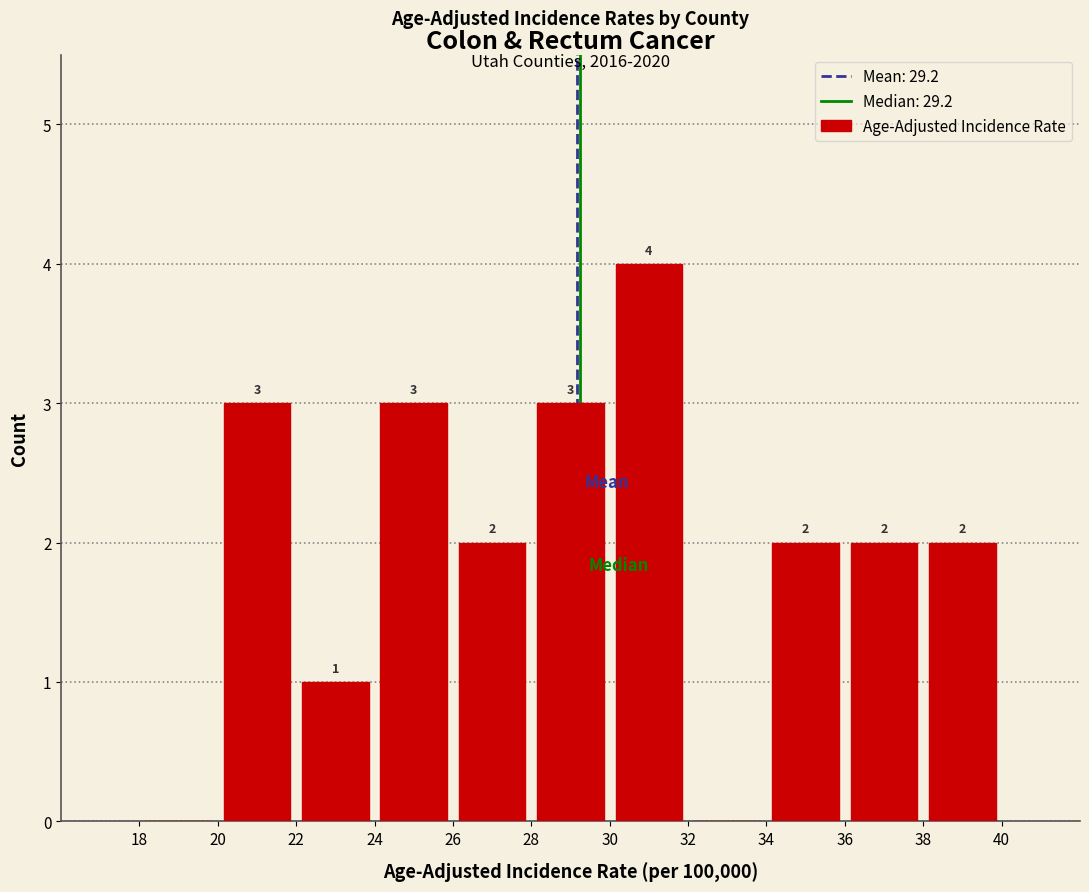

Which range on the x-axis has the tallest bar?

30 to 32